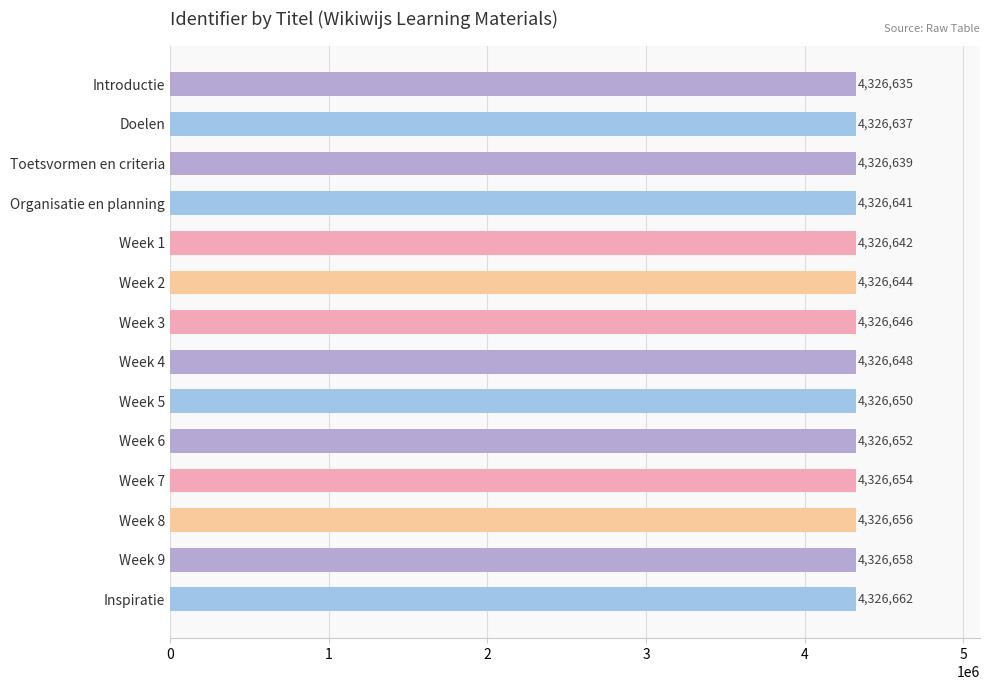

Rank the categories by value from highest to lowest.

Inspiratie, Week 9, Week 8, Week 7, Week 6, Week 5, Week 4, Week 3, Week 2, Week 1, Organisatie en planning, Toetsvormen en criteria, Doelen, Introductie